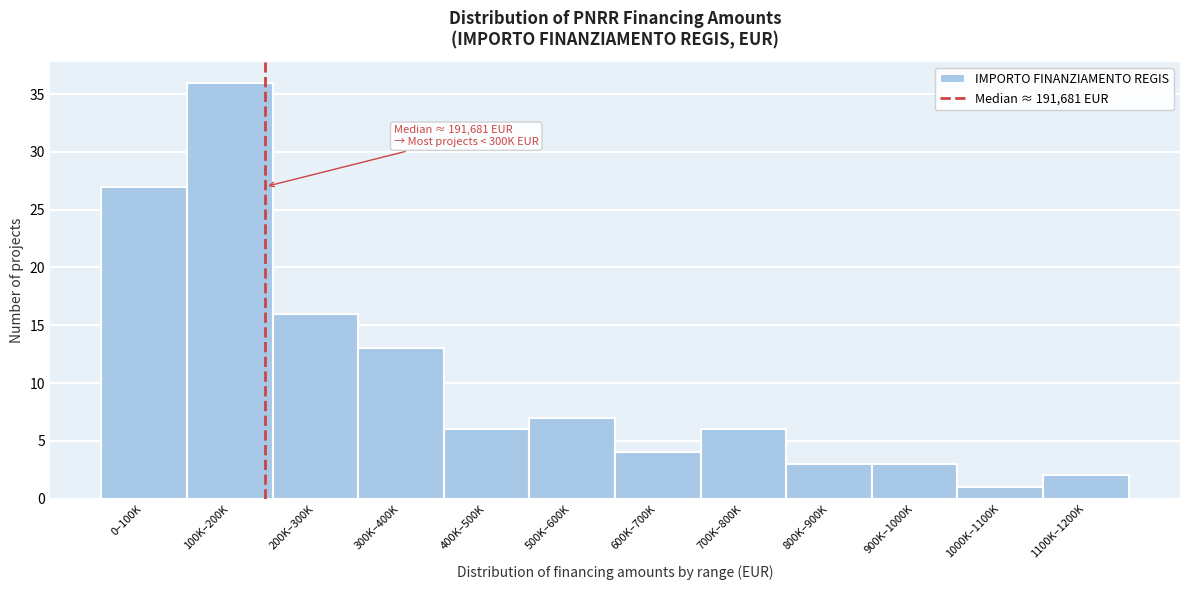

Reading left to right, transcribe all the data shown in this chart.

27	36	16	13	6	7	4	6	3	3	1	2